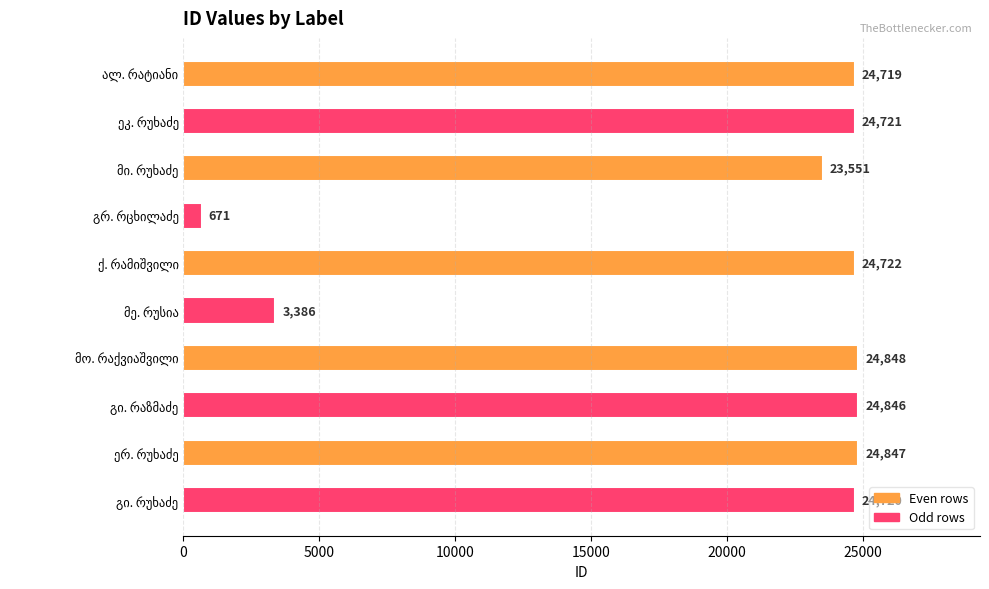

Reading top to bottom, extract all data points from this chart.

24719	24721	23551	671	24722	3386	24848	24846	24847	24720